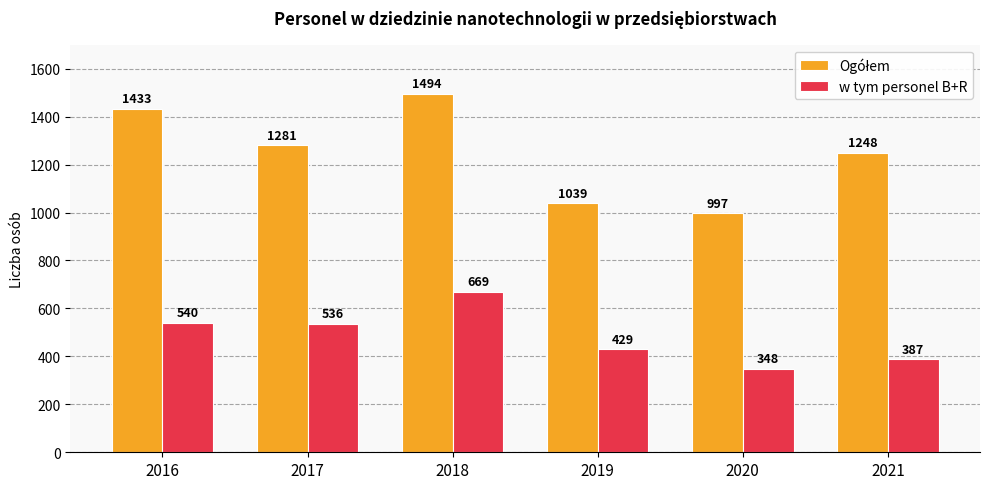

What is the sum of all w tym personel B+R values?

2909